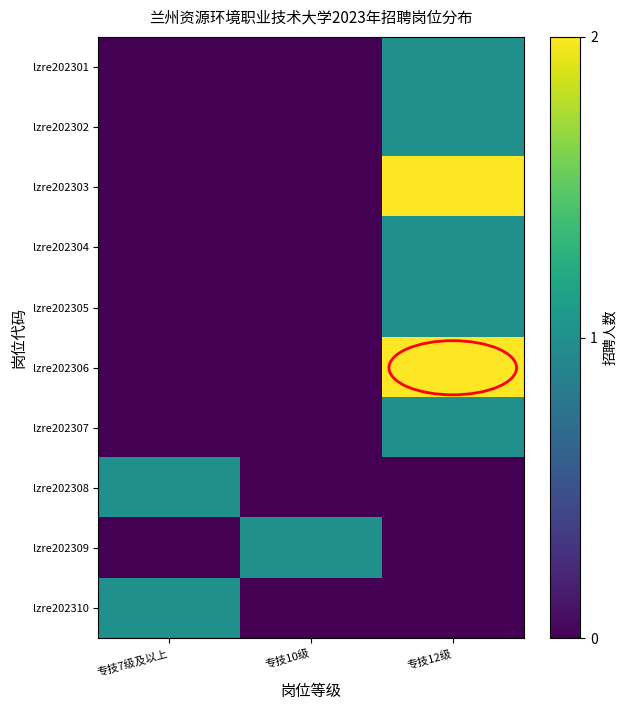

Between 专技10级 and 专技12级, which is larger?

专技12级